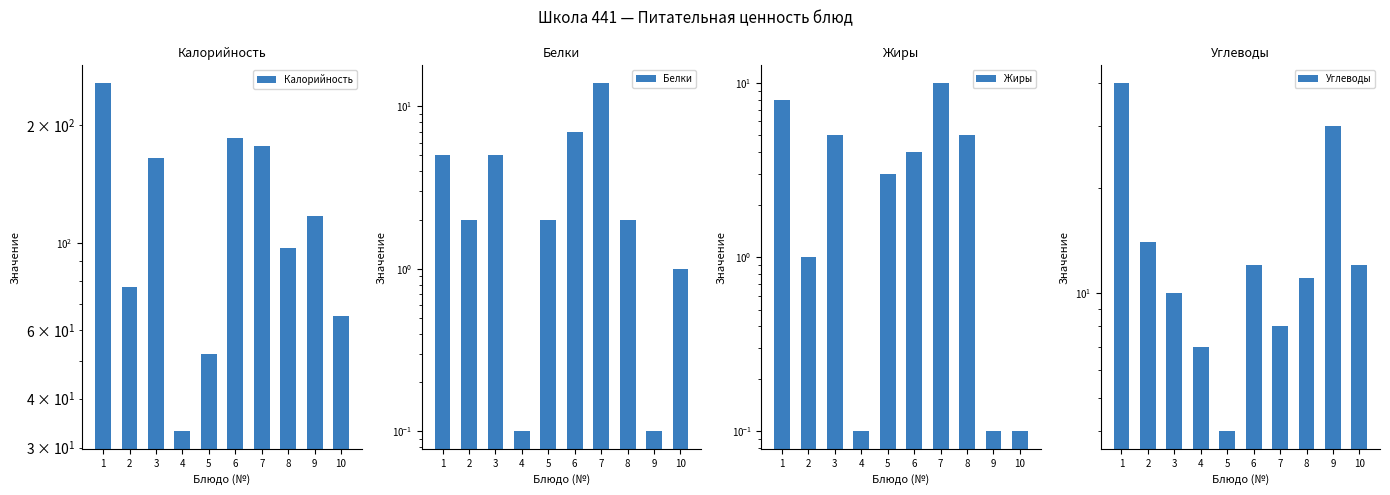

At which label does Белки first exceed 2?

1